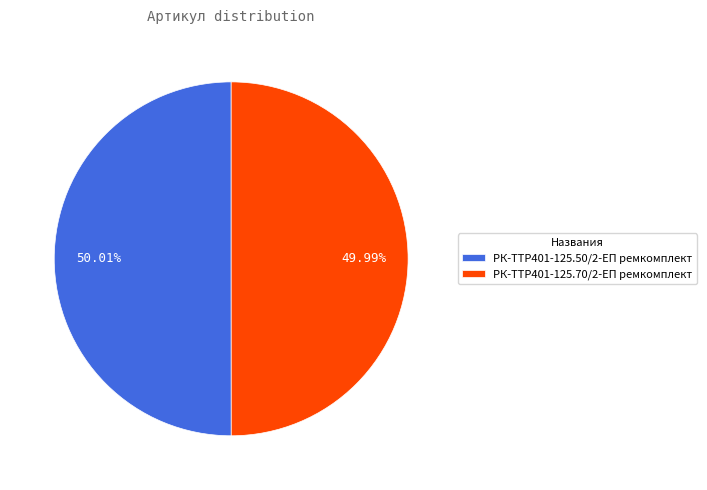

To the nearest percent, what portion does РК-TTР401-125.50/2-ЕП ремкомплект represent?

50%